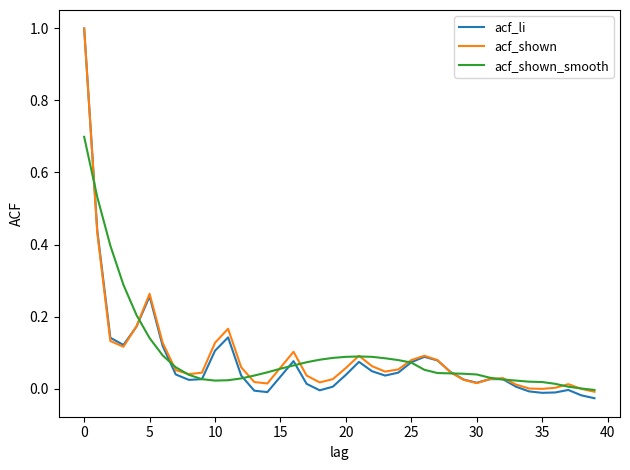

Which series has the widest spread of values?

acf_li